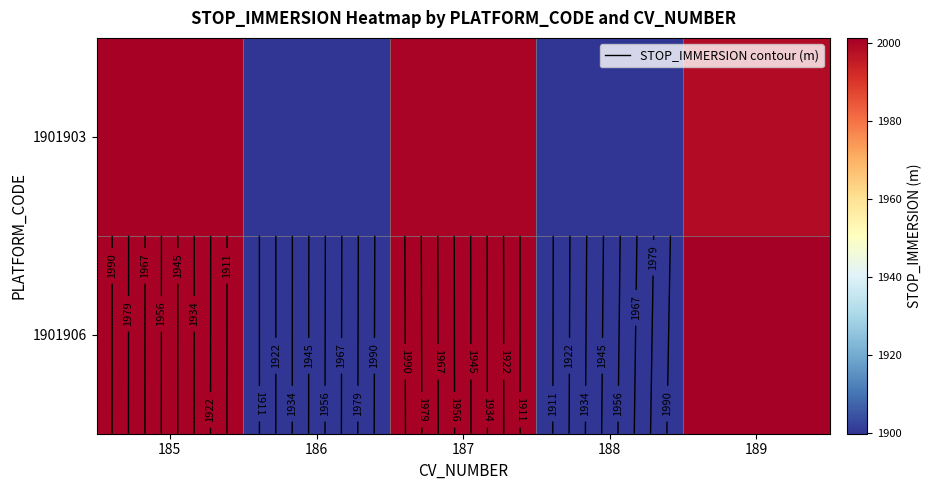

List the series in order of their peak value, lowest first.

1901903, 1901906